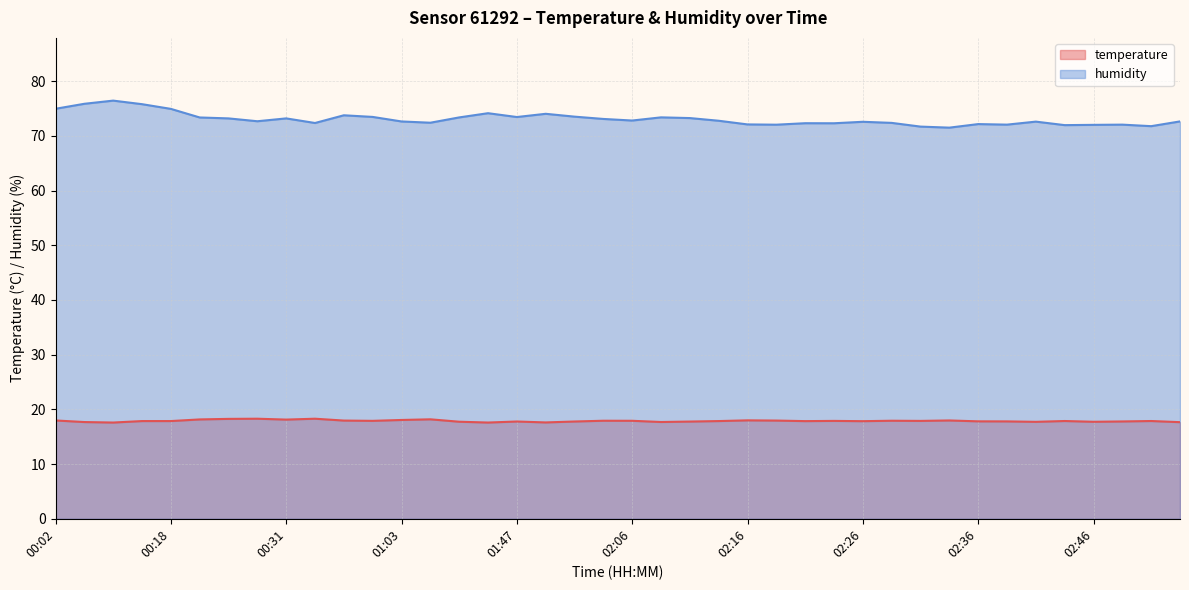

True or false: humidity and temperature intersect in this chart.

False